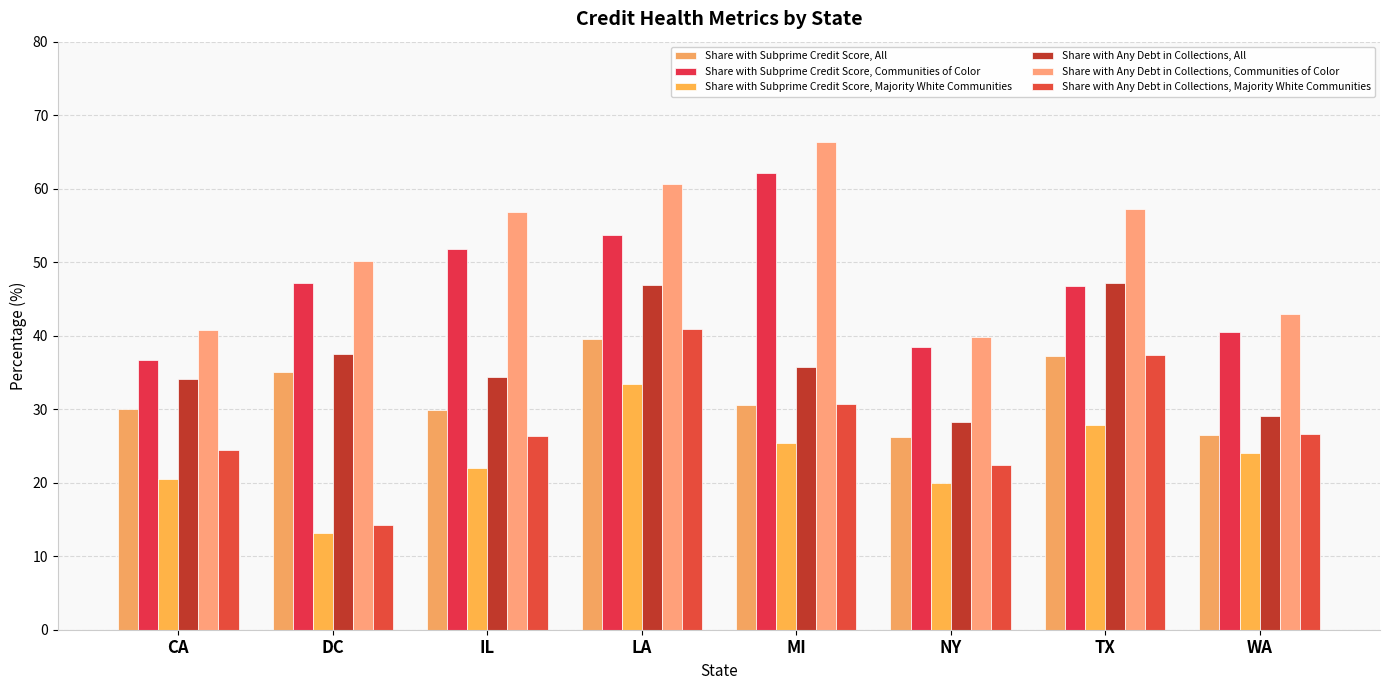

What is the sum of the Share with Subprime Credit Score, Communities of Color values at LA and MI?

115.9